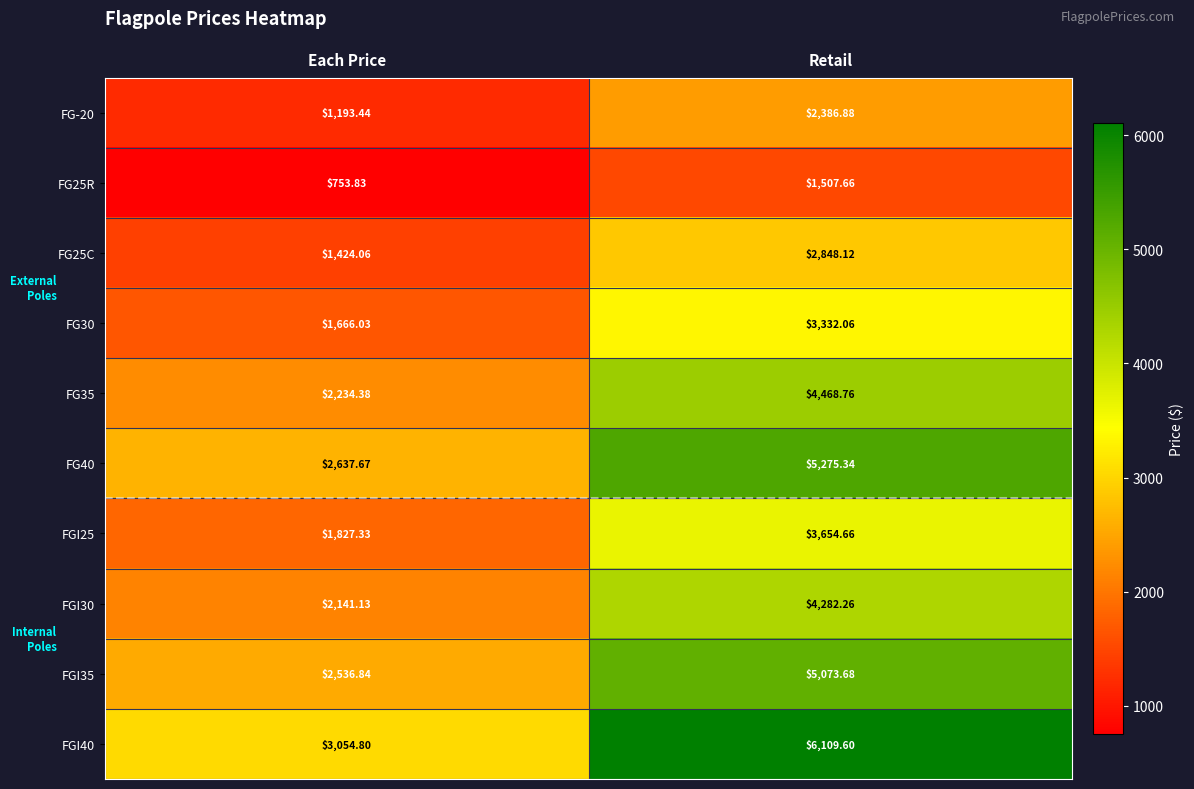

At which category is the sum across all series the highest?

Retail